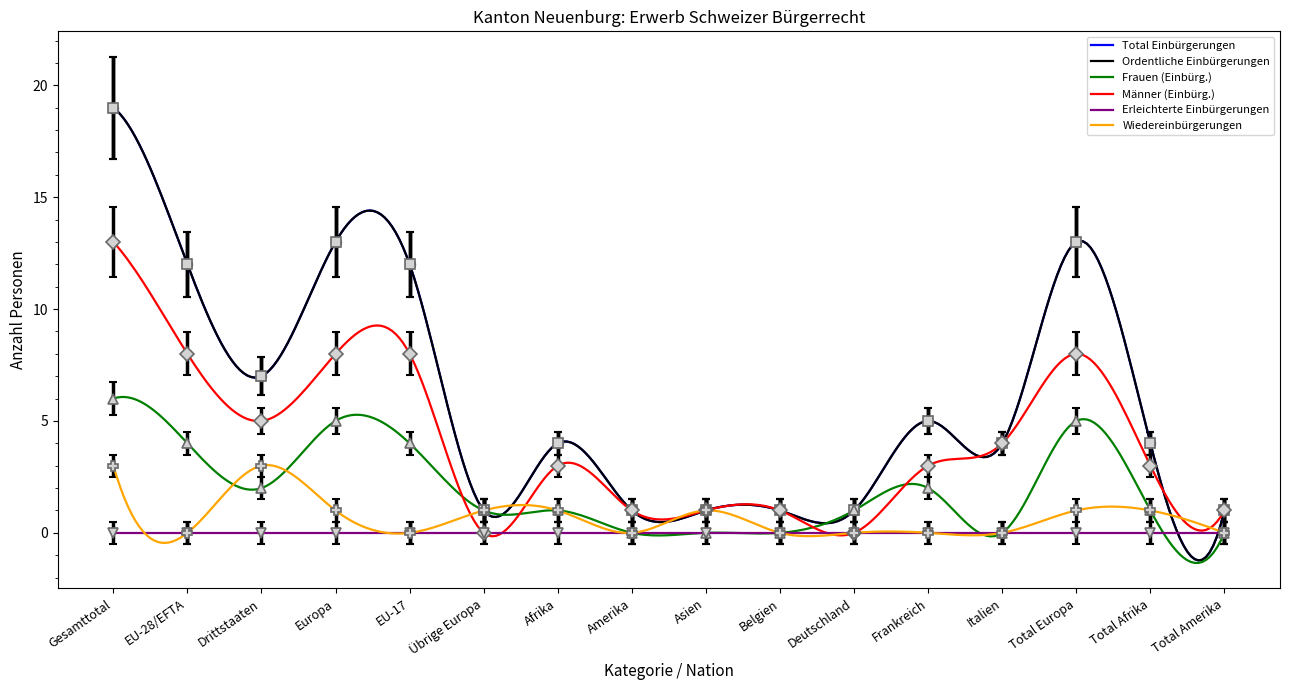

Which series has the largest range (max minus min)?

Total Einbürgerungen